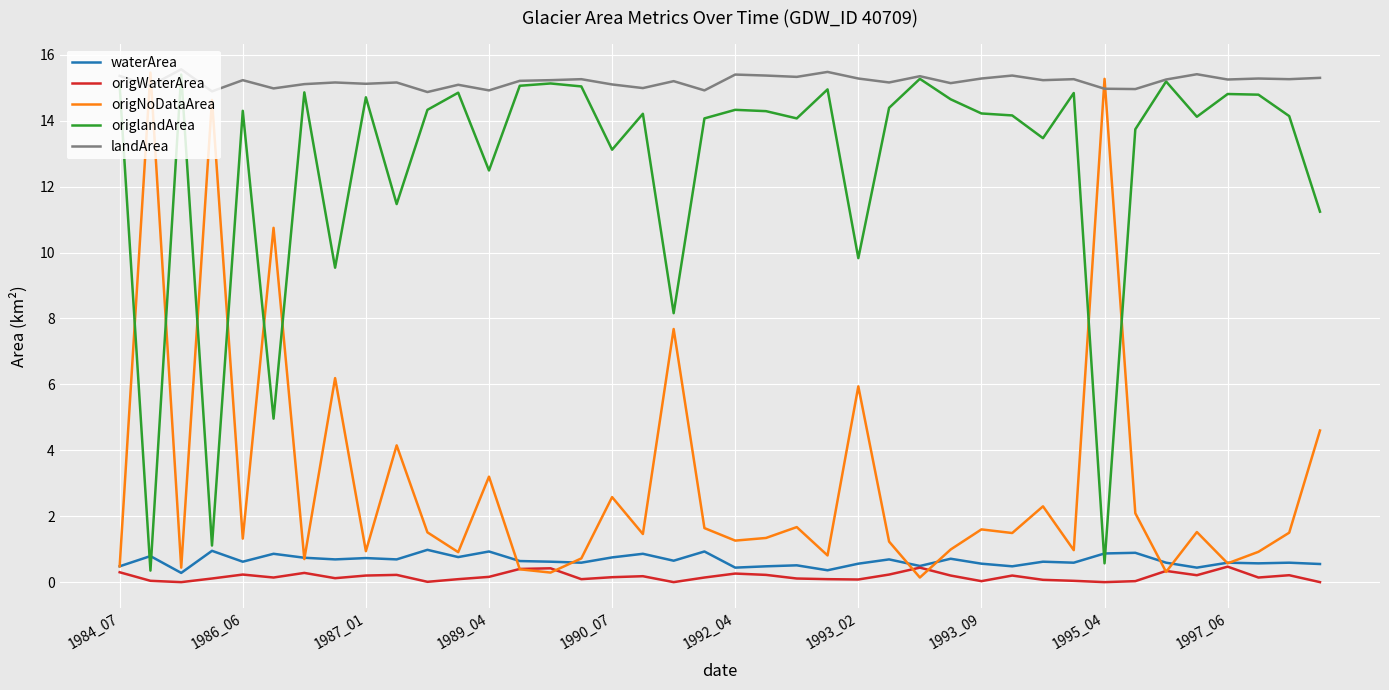

In landArea, how many points are higher than both neighbors (excluding endpoints)?

14